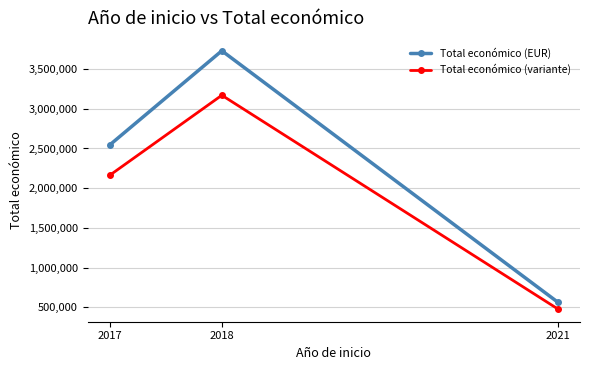

What is the sum of the Total económico (EUR) values at 2017 and 2018?

6275281.0